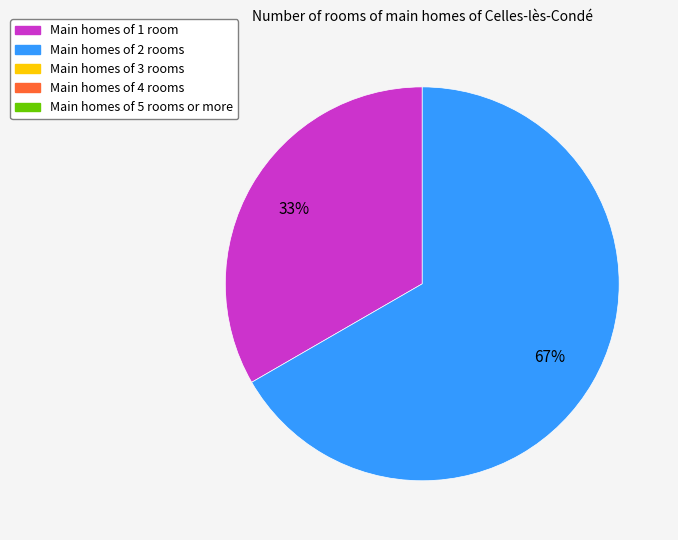

Count the number of slices in the pie.

2